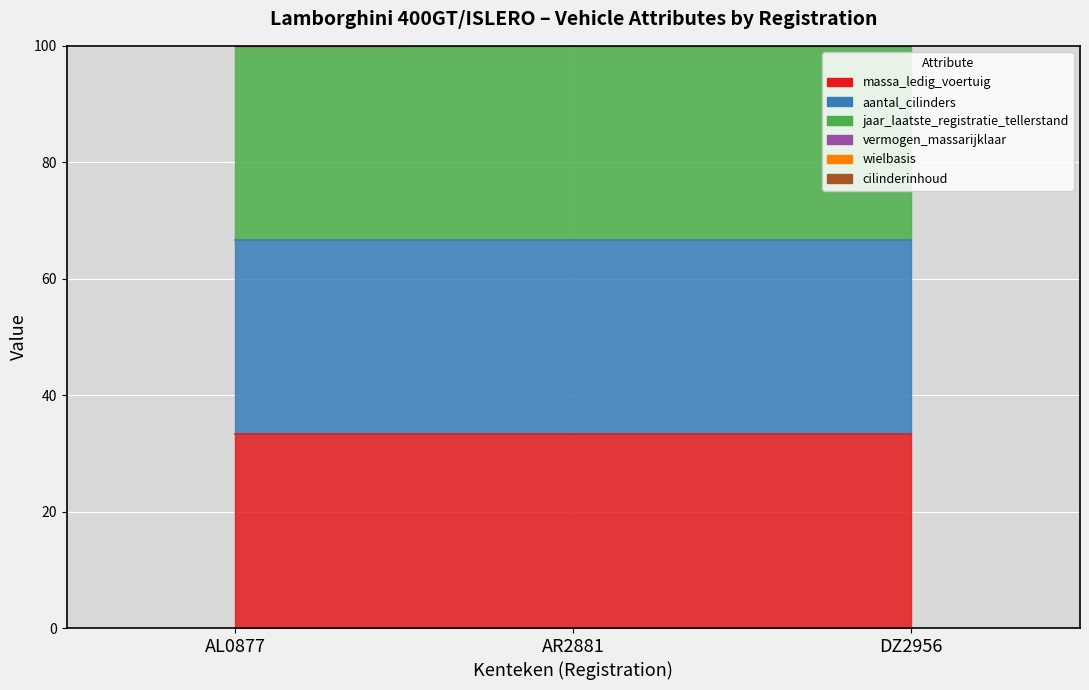

True or false: vermogen_massarijklaar has a value of 181.7 at DZ2956.

True